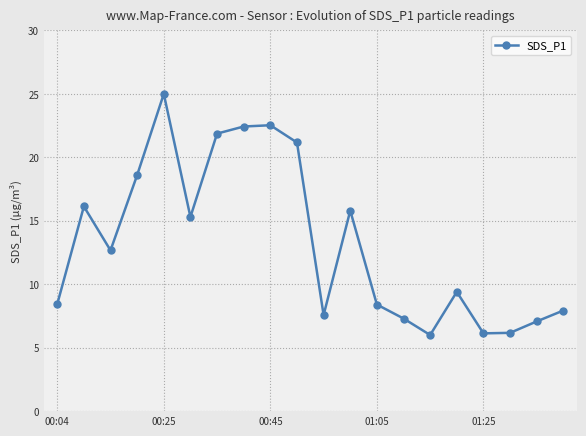

How many values are below 12?

10